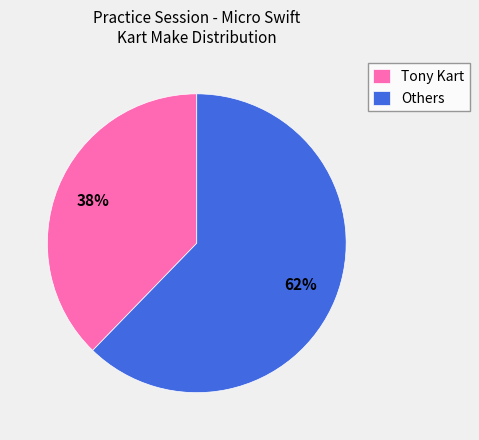

Does any single category account for the majority?

Yes